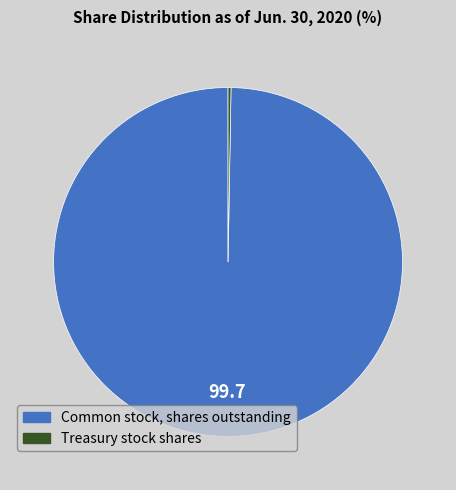

Which category has the biggest portion of the pie?

Common stock, shares outstanding